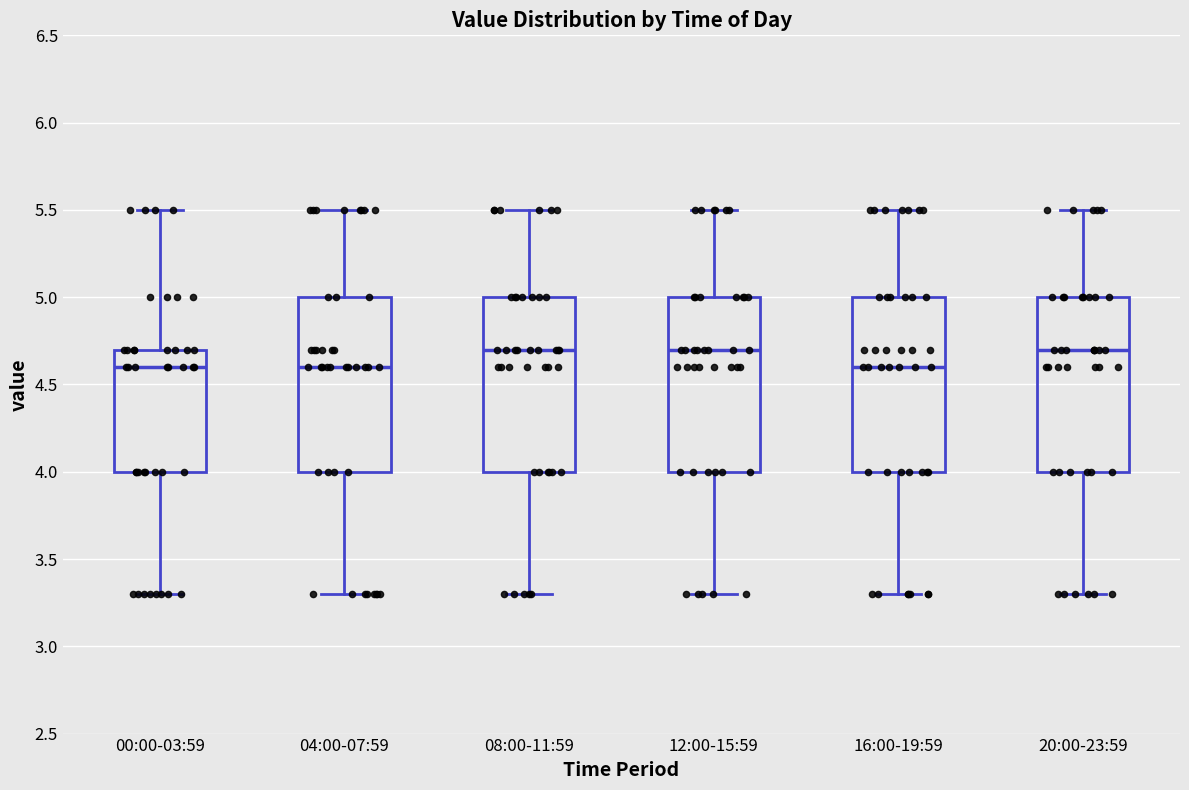

Reading left to right, transcribe this box plot: for each box, give where its median line is, the range the box spans, and where its two whiskers end, as read against the y-axis. The values are not printed on the chart, so give them approximately, as read against the axis.

00:00-03:59: median 4.6, box 4.0 to 4.7, whiskers 3.3 to 5.5
04:00-07:59: median 4.6, box 4.0 to 5.0, whiskers 3.3 to 5.5
08:00-11:59: median 4.7, box 4.0 to 5.0, whiskers 3.3 to 5.5
12:00-15:59: median 4.7, box 4.0 to 5.0, whiskers 3.3 to 5.5
16:00-19:59: median 4.6, box 4.0 to 5.0, whiskers 3.3 to 5.5
20:00-23:59: median 4.7, box 4.0 to 5.0, whiskers 3.3 to 5.5